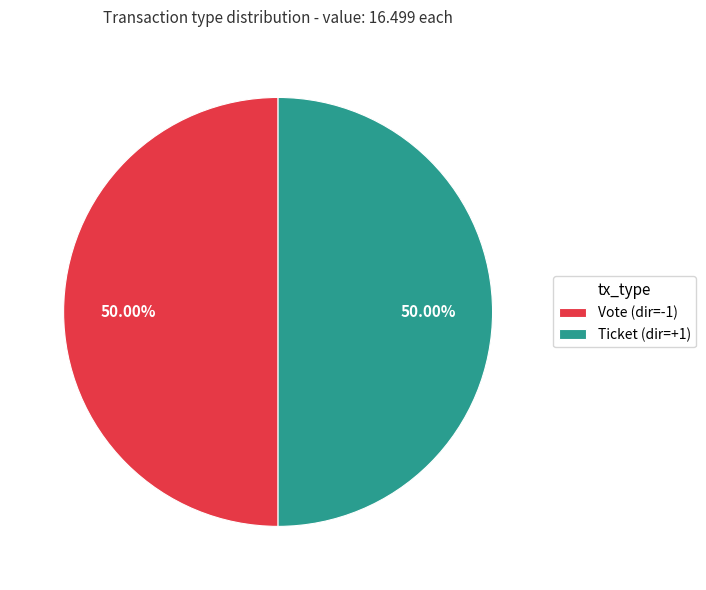

To the nearest percent, what is the average slice percentage?

50%